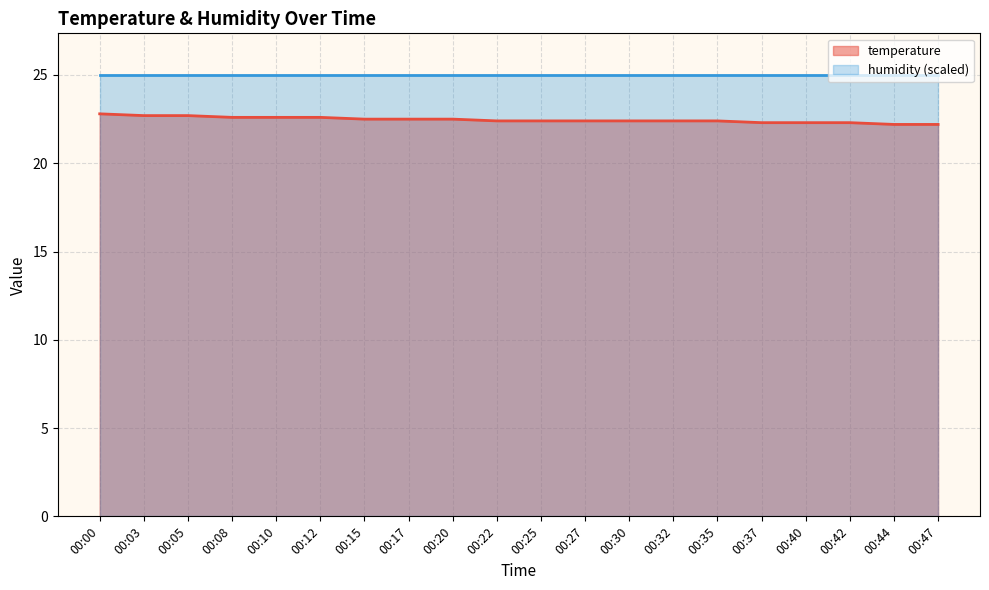

Which label corresponds to the largest value in the chart?

00:00